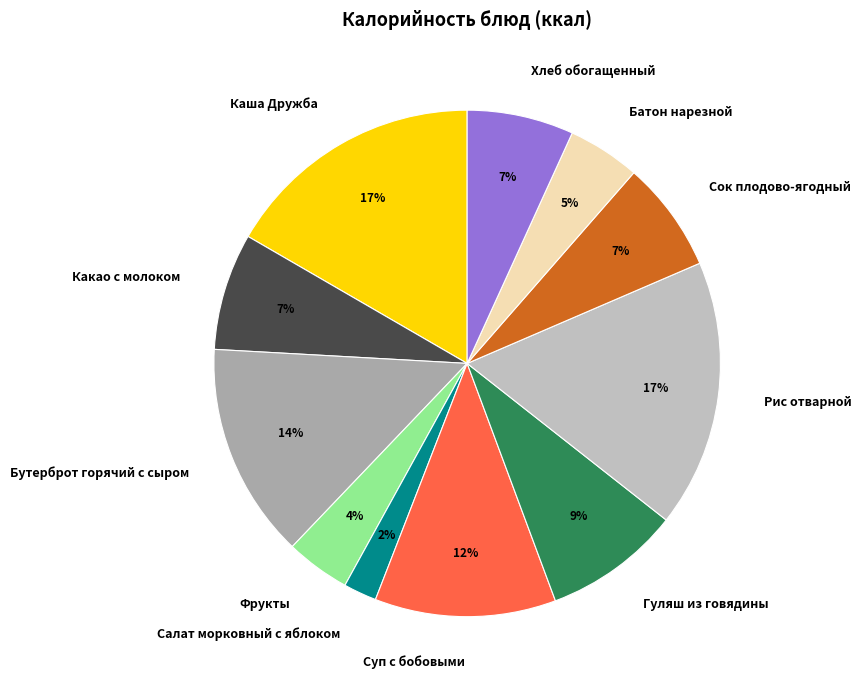

To the nearest percent, what portion does Батон нарезной represent?

5%